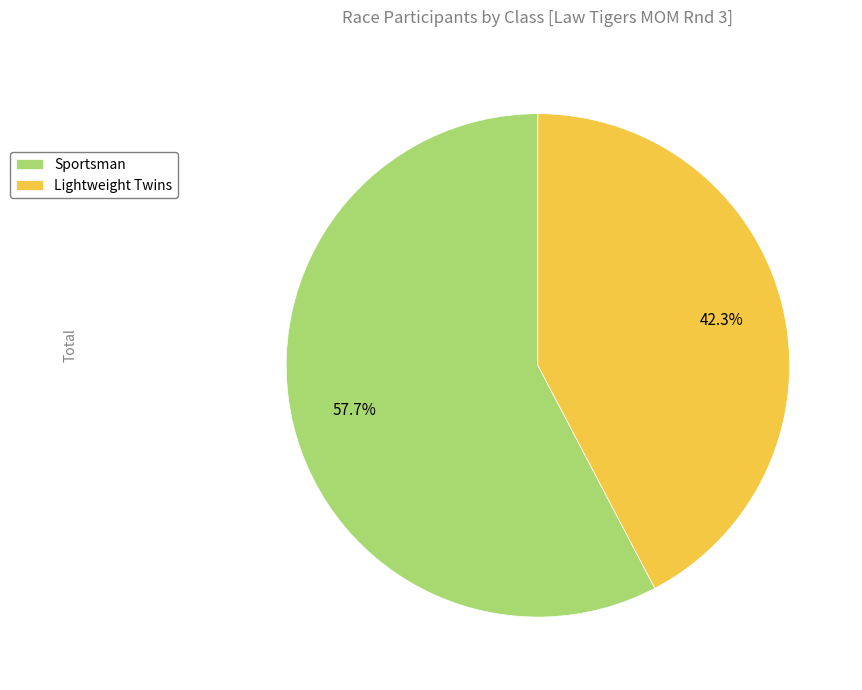

Does Sportsman account for over 50% of the chart?

Yes